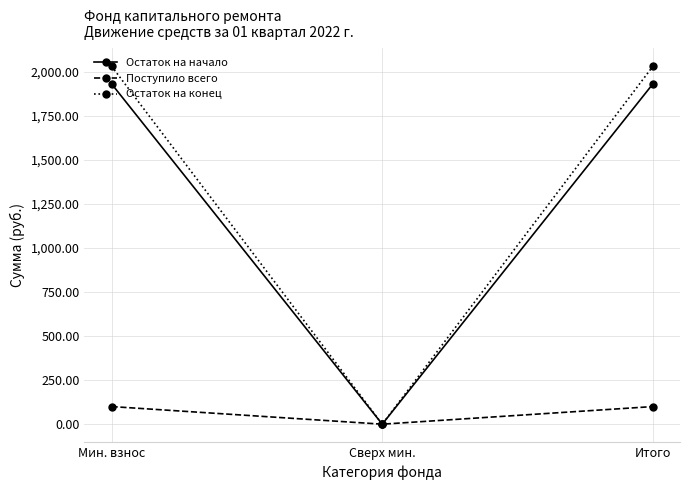

At which label does Поступило всего first exceed 99?

Мин. взнос